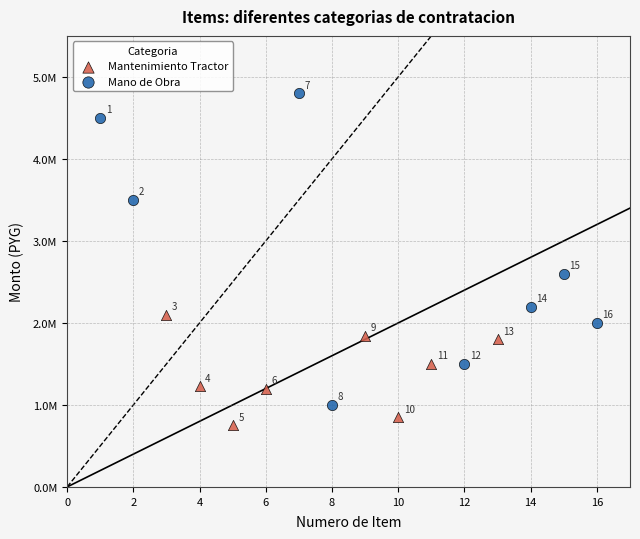

What are all the series names shown in the legend?

Mano de Obra, Mantenimiento Tractor